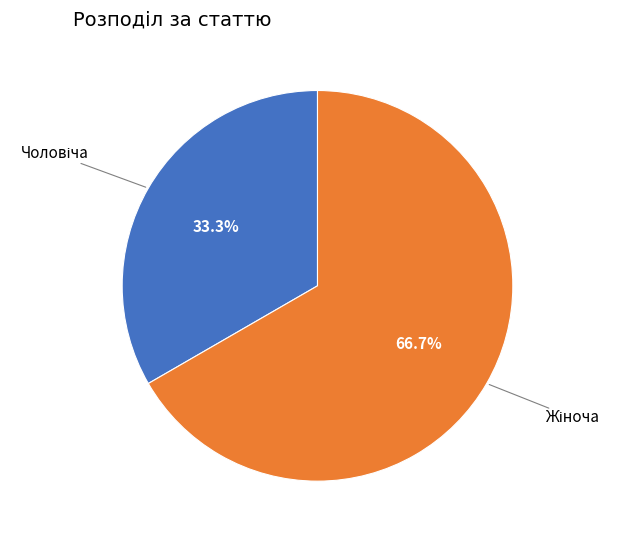

Does any single category account for the majority?

Yes